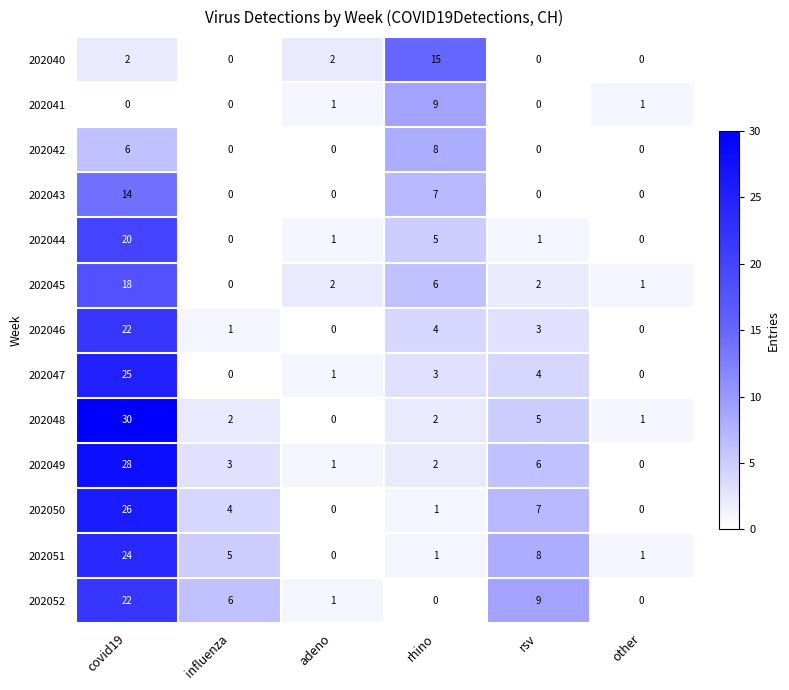

How many series are shown in this chart?

13